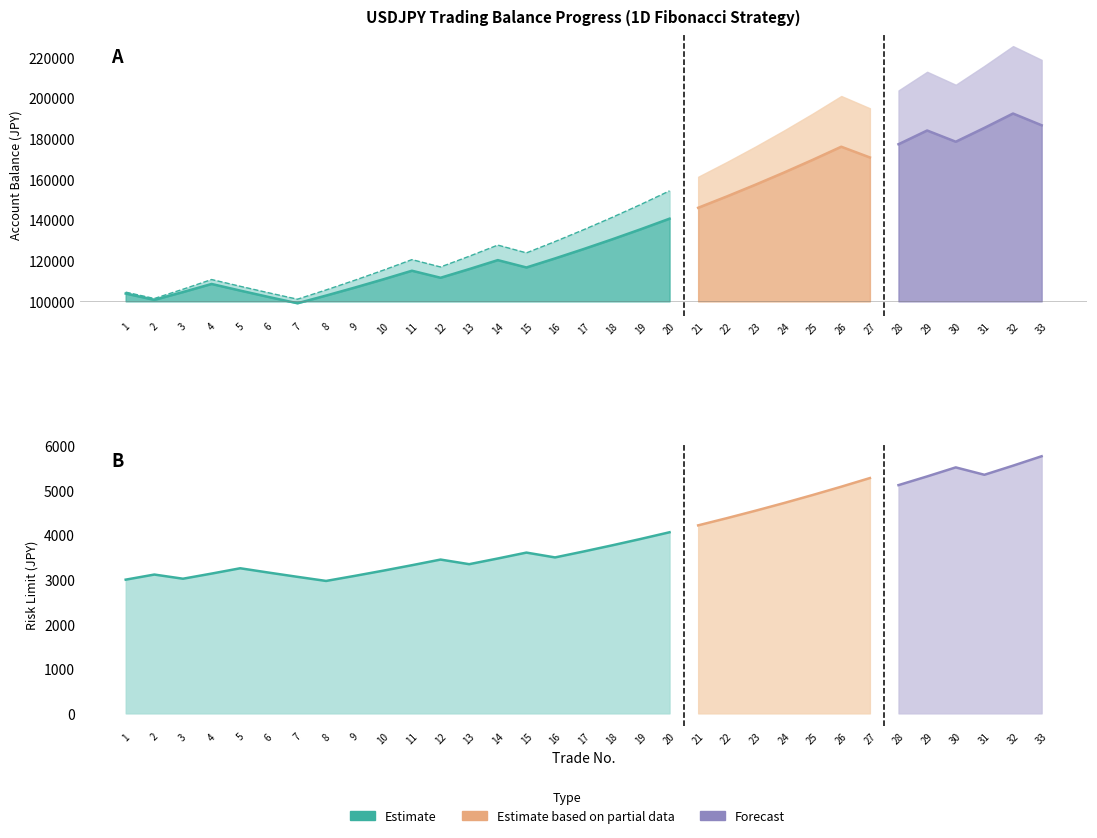

True or false: RiskLimit_1.27 and Balance_1.27 intersect in this chart.

False